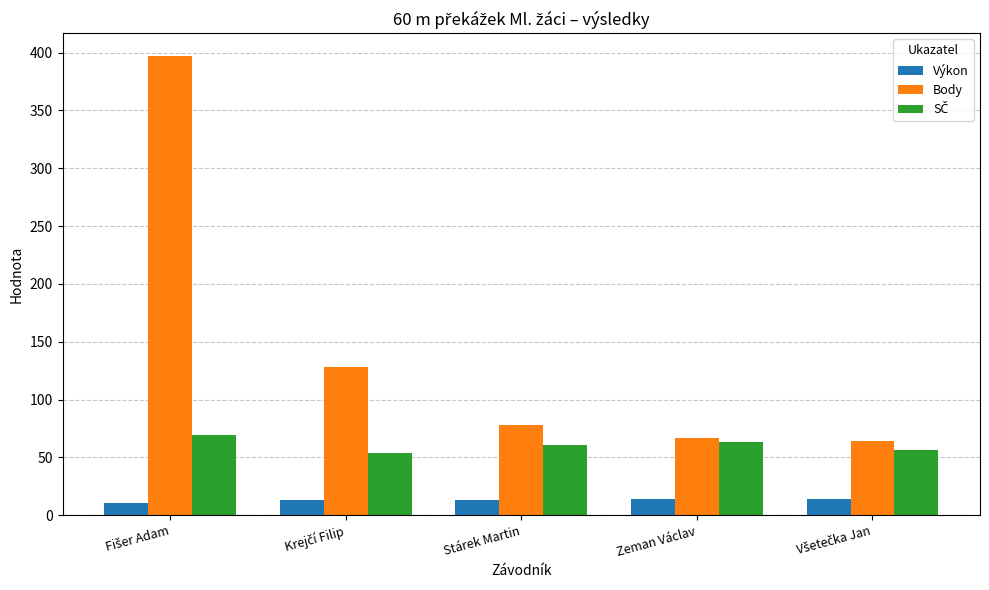

Which series has the largest total across all categories?

Body